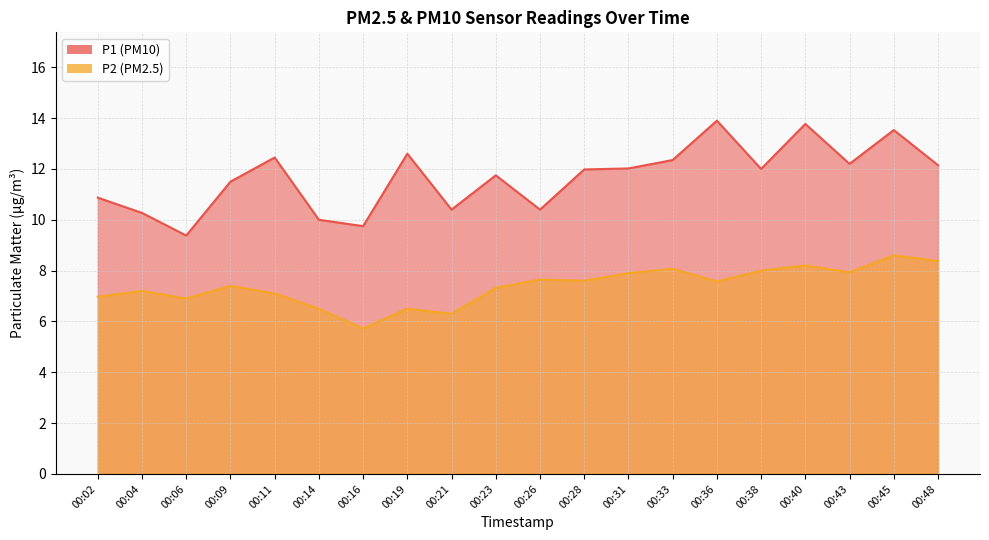

At which category does P2 reach its first local peak?

00:04